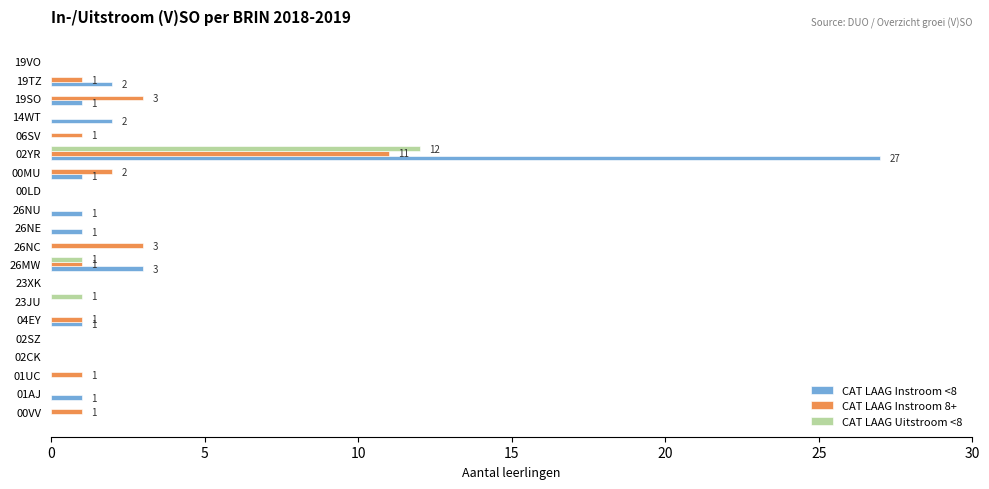

Which series has the largest total across all categories?

CAT LAAG Instroom <8